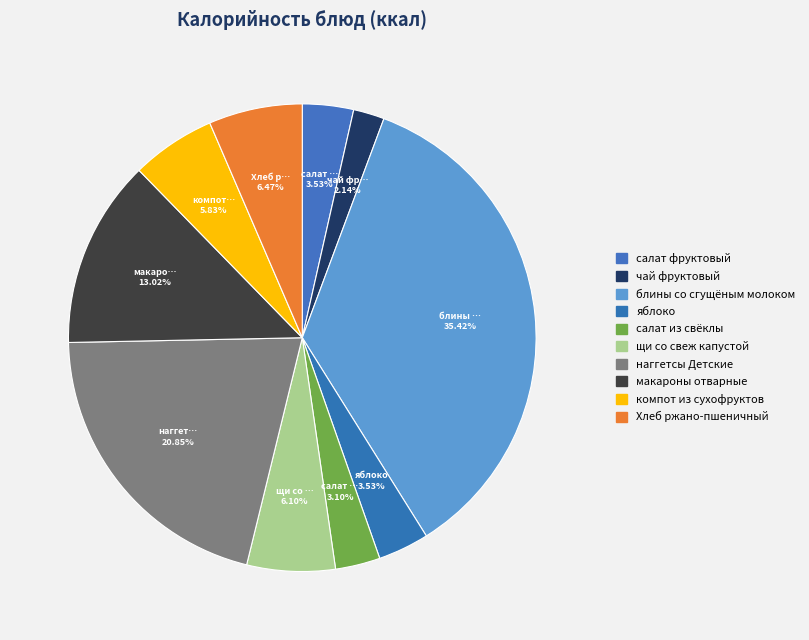

To the nearest percent, what percentage of the pie is наггетсы Детские?

21%